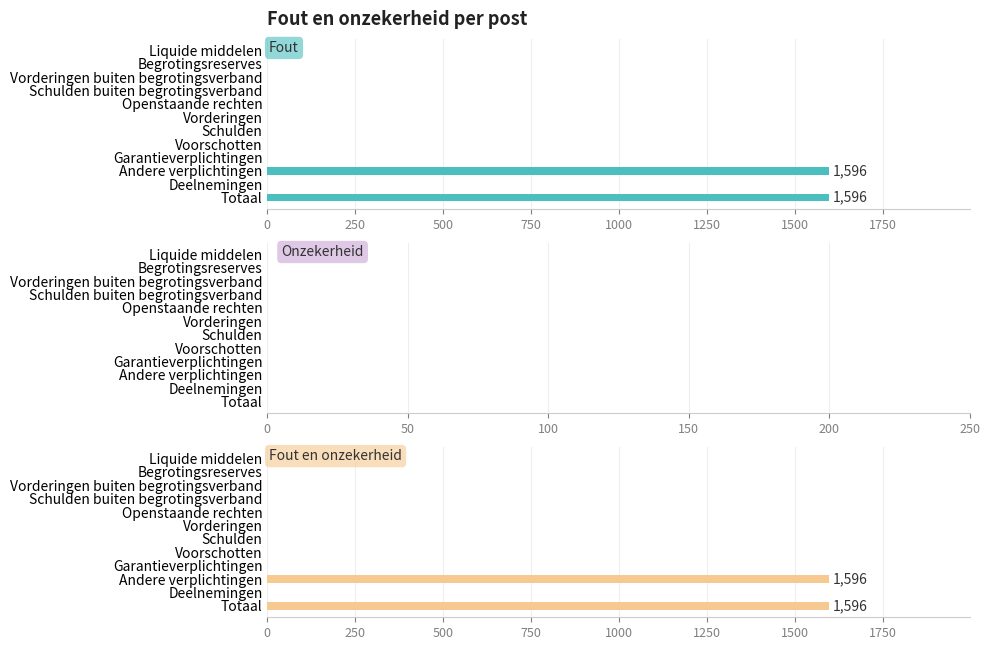

What is the difference between the maximum and minimum values in the Fout en onzekerheid series?

1596.0